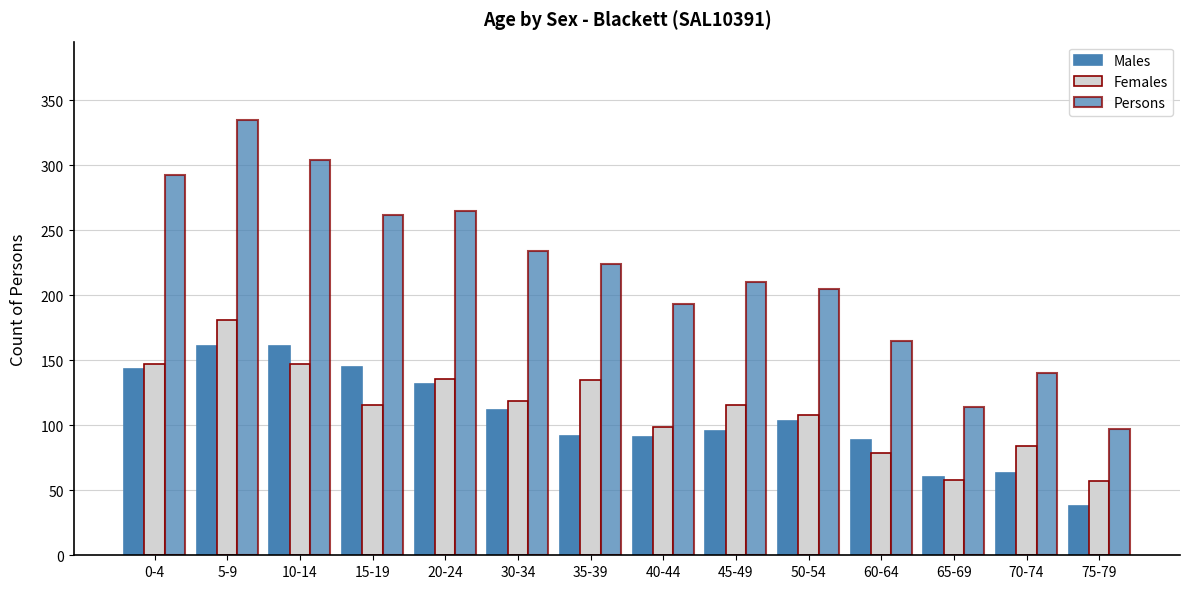

What is the difference between the Males values at 45-49 and 40-44?

5